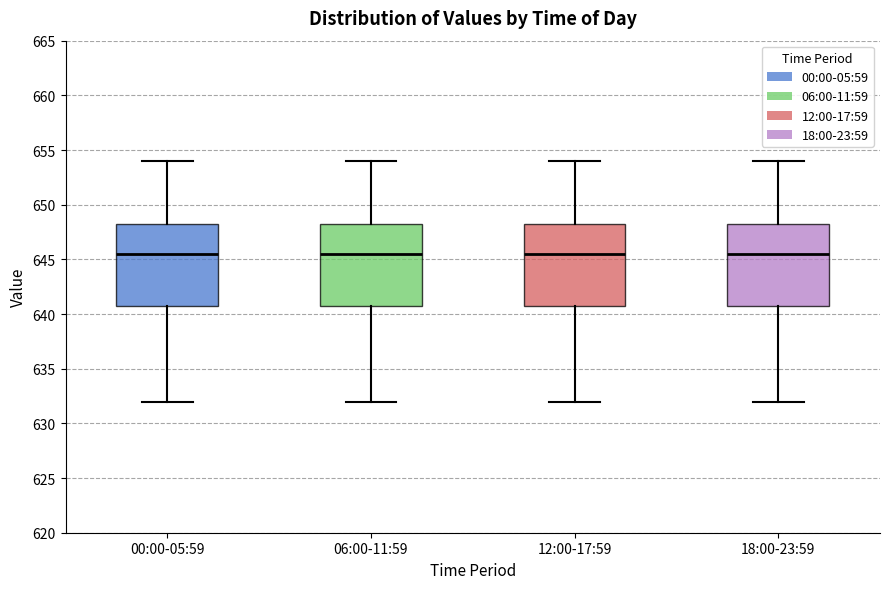

Reading left to right, read every box against the y-axis: the position of its median line, the range the box covers, and the ends of its whiskers. The values are not printed on the chart, so give them approximately, as read against the axis.

00:00-05:59: median 645.5, box 641.0 to 648.5, whiskers 632.0 to 654.0
06:00-11:59: median 645.5, box 641.0 to 648.5, whiskers 632.0 to 654.0
12:00-17:59: median 645.5, box 641.0 to 648.5, whiskers 632.0 to 654.0
18:00-23:59: median 645.5, box 641.0 to 648.5, whiskers 632.0 to 654.0